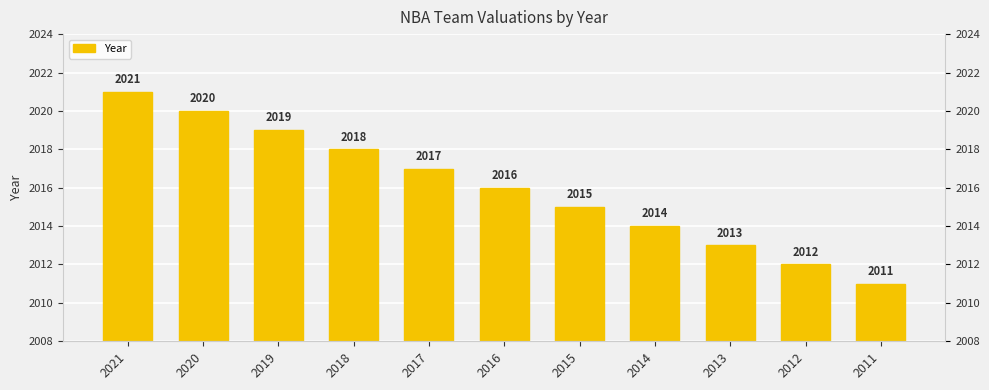

What is the value of the 10th bar from the left?

2012